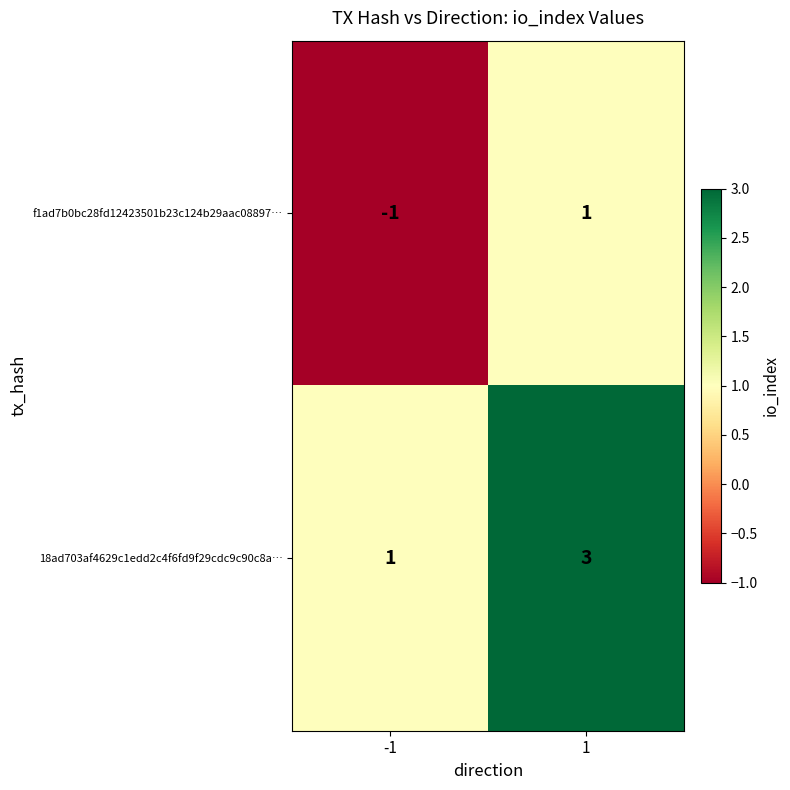

Reading left to right, what are all the values shown in this chart?

f1ad7b0bc28fd12423501b23c124b29aac08897…: -1=-1	1=1
18ad703af4629c1edd2c4f6fd9f29cdc9c90c8a…: -1=1	1=3